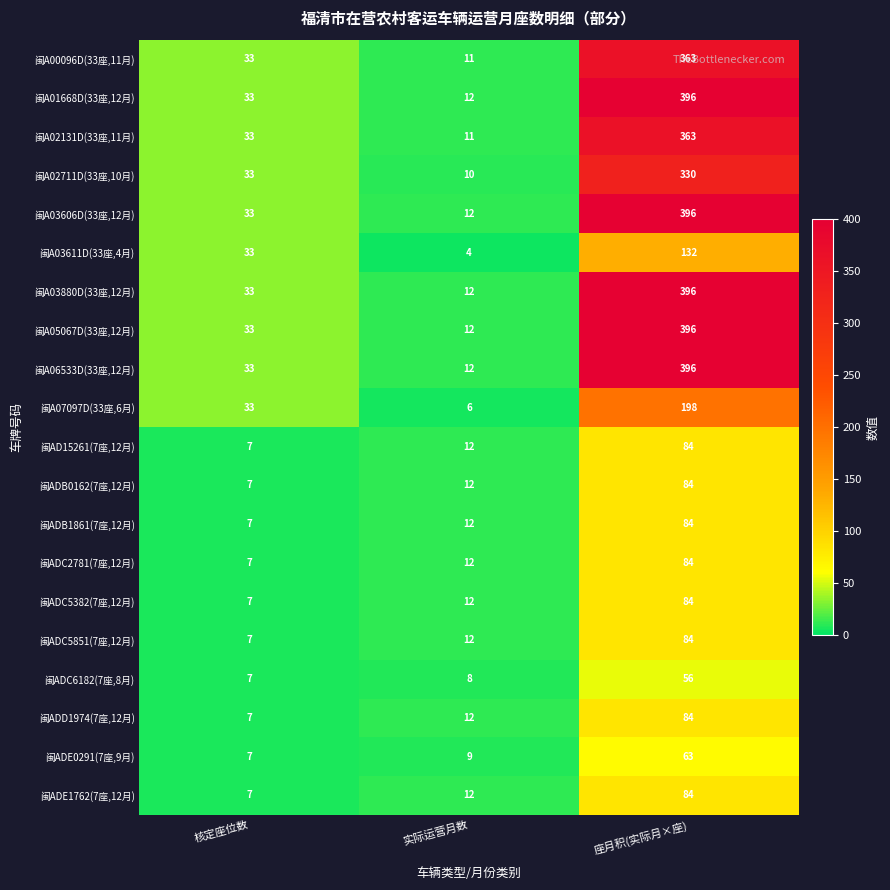

What is the difference between the highest and lowest values at 实际运营月数?

8